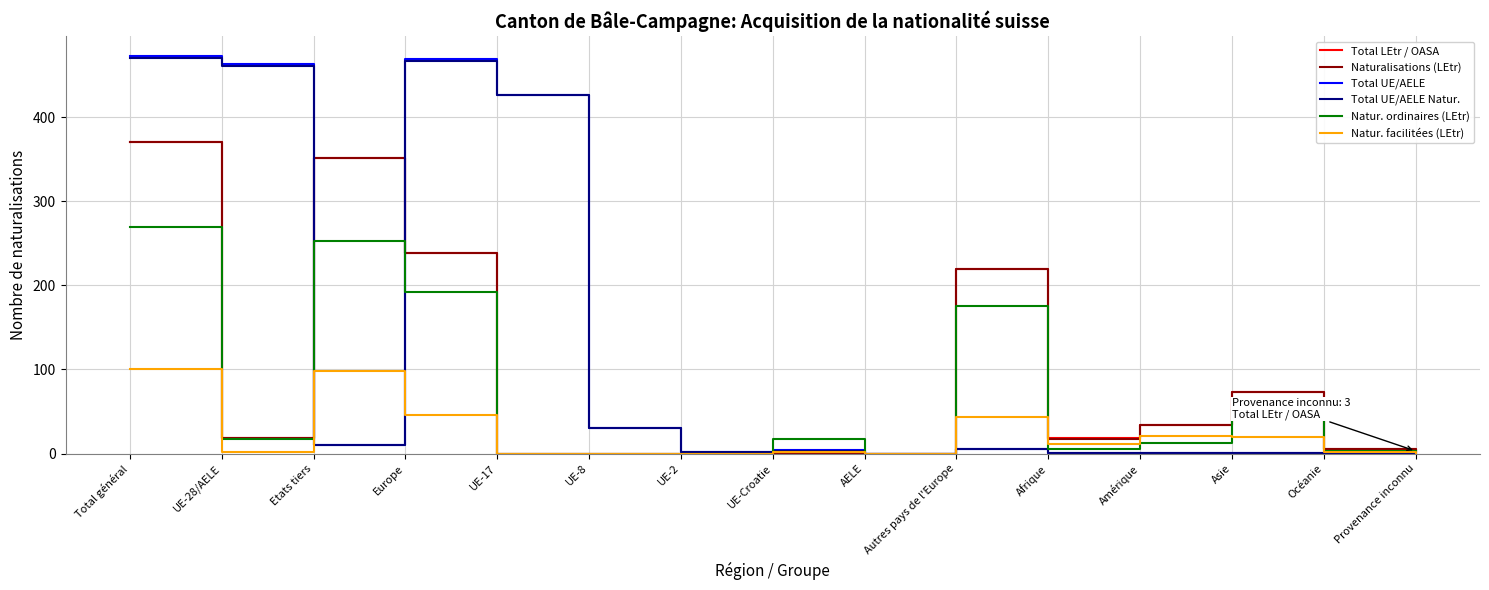

At which category does Natur. ordinaires (LEtr) reach its first local peak?

Etats tiers